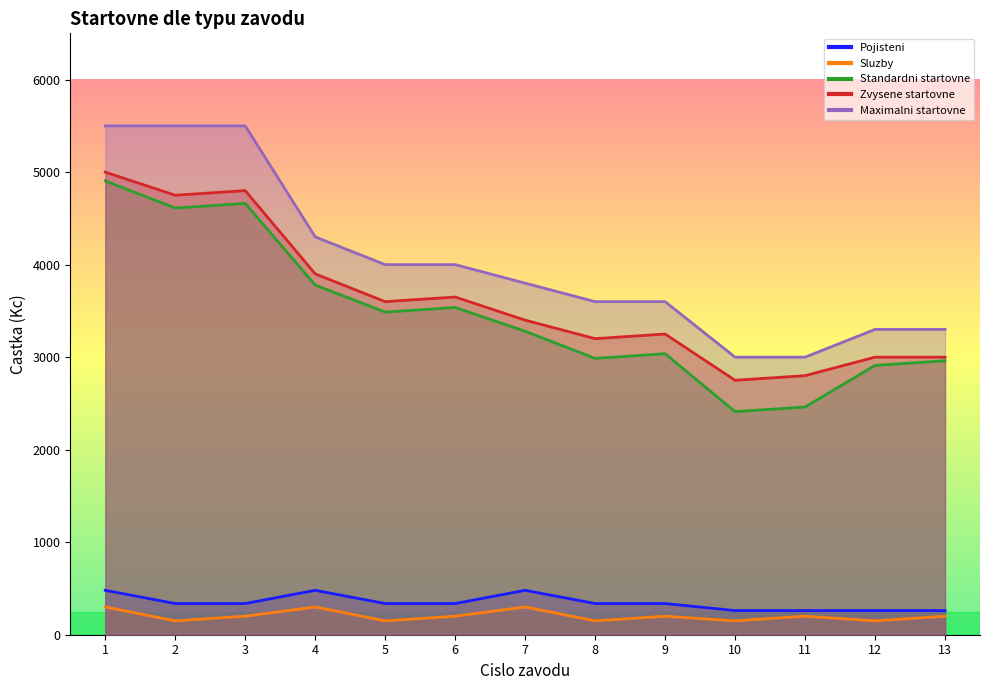

True or false: Maximalni startovne and Pojisteni intersect in this chart.

False